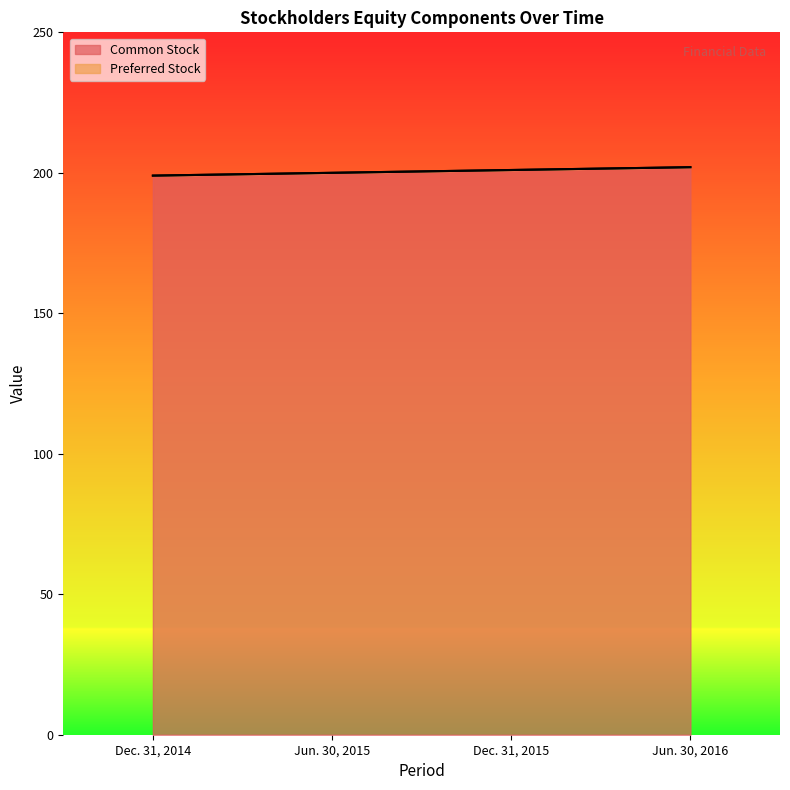

What is the average value?

200